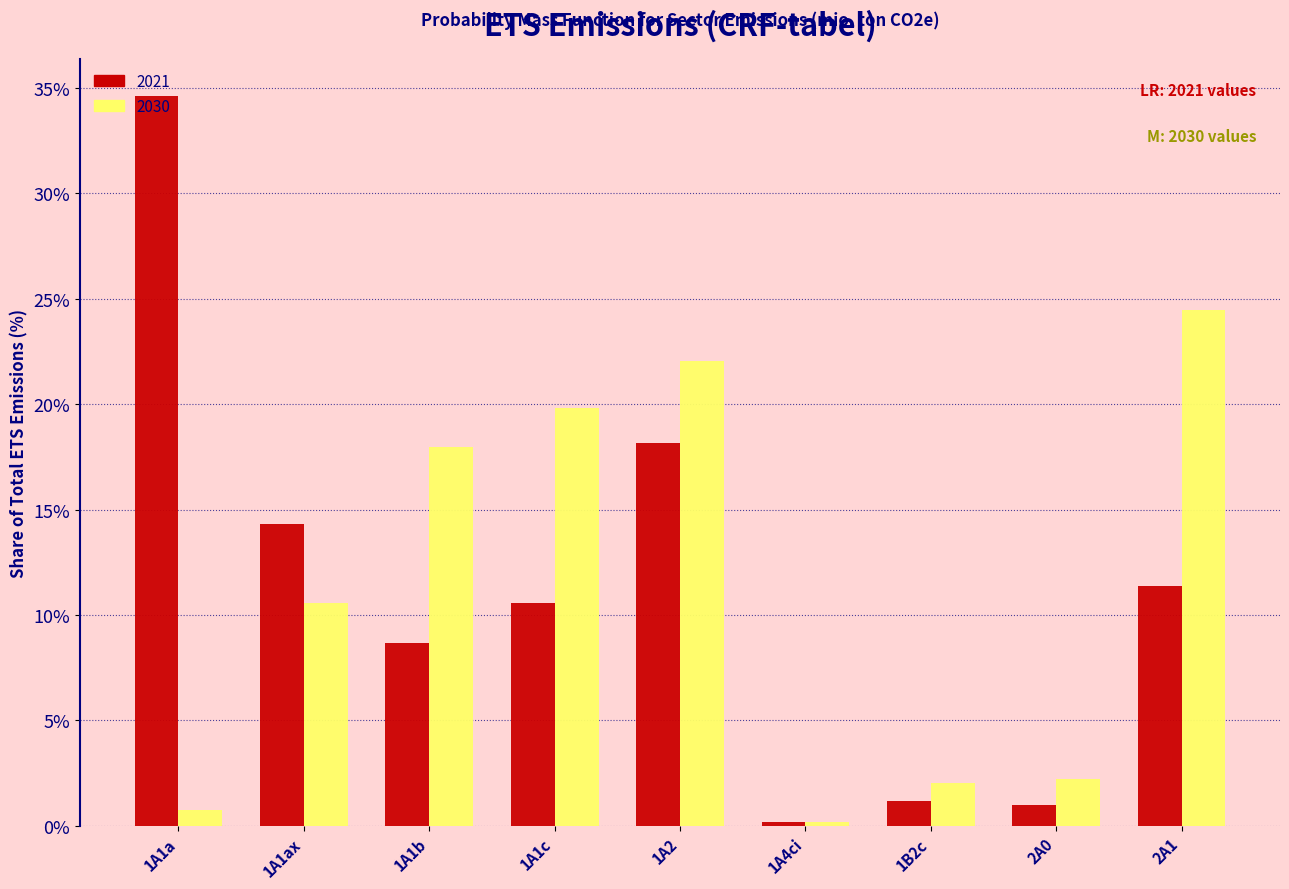

Reading left to right, list all the values displayed in this chart.

2021: 1A1a=34.6	1A1ax=14.3	1A1b=8.7	1A1c=10.6	1A2=18.2	1A4ci=0.2	1B2c=1.2	2A0=1.0	2A1=11.4
2030: 1A1a=0.7	1A1ax=10.6	1A1b=18.0	1A1c=19.8	1A2=22.0	1A4ci=0.2	1B2c=2.0	2A0=2.2	2A1=24.4